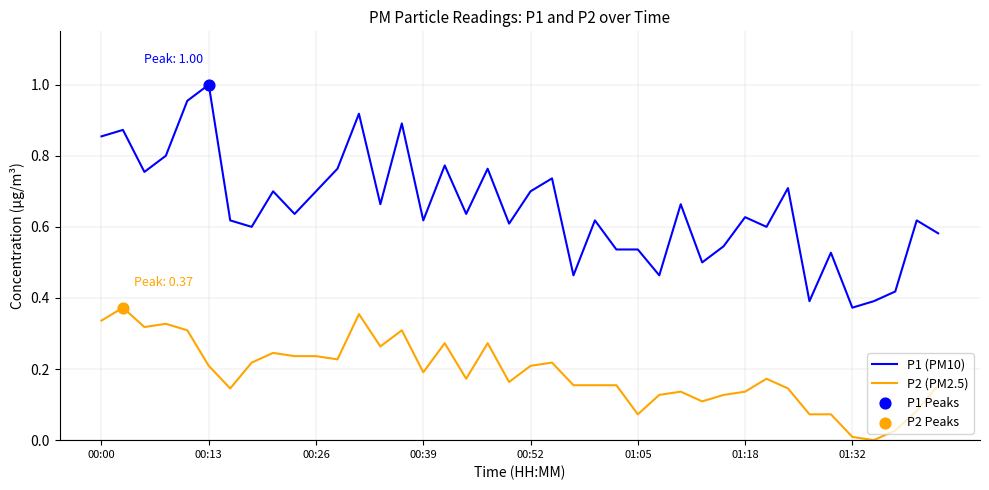

Which series has the largest total across all categories?

P1 (PM10)